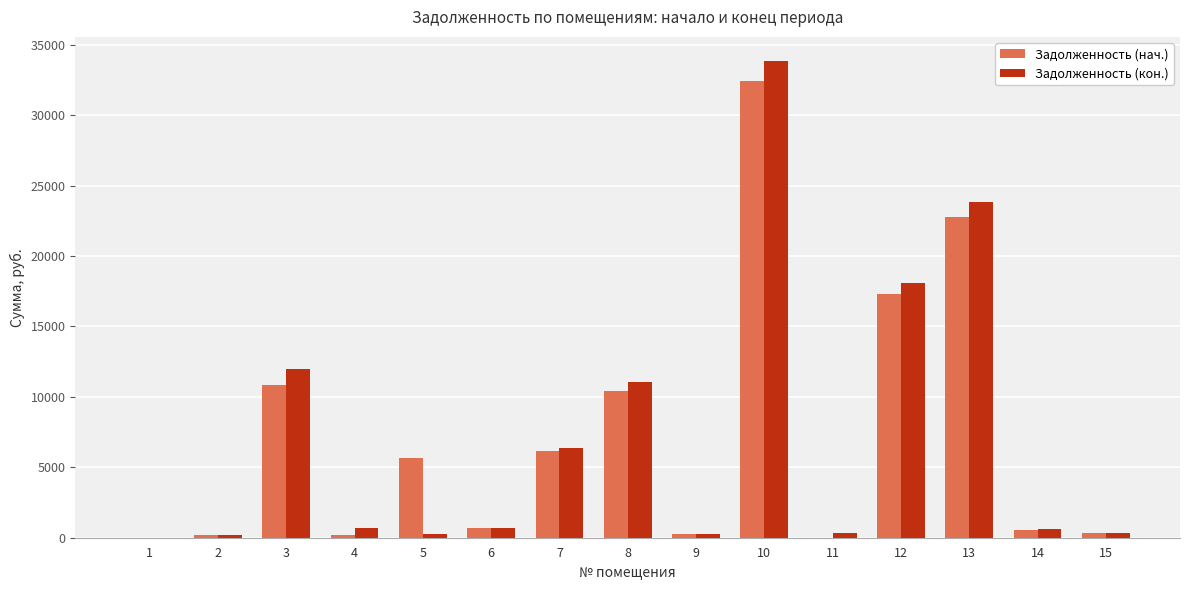

Between 1 and 8, which series saw the biggest shift?

Задолженность (кон.)